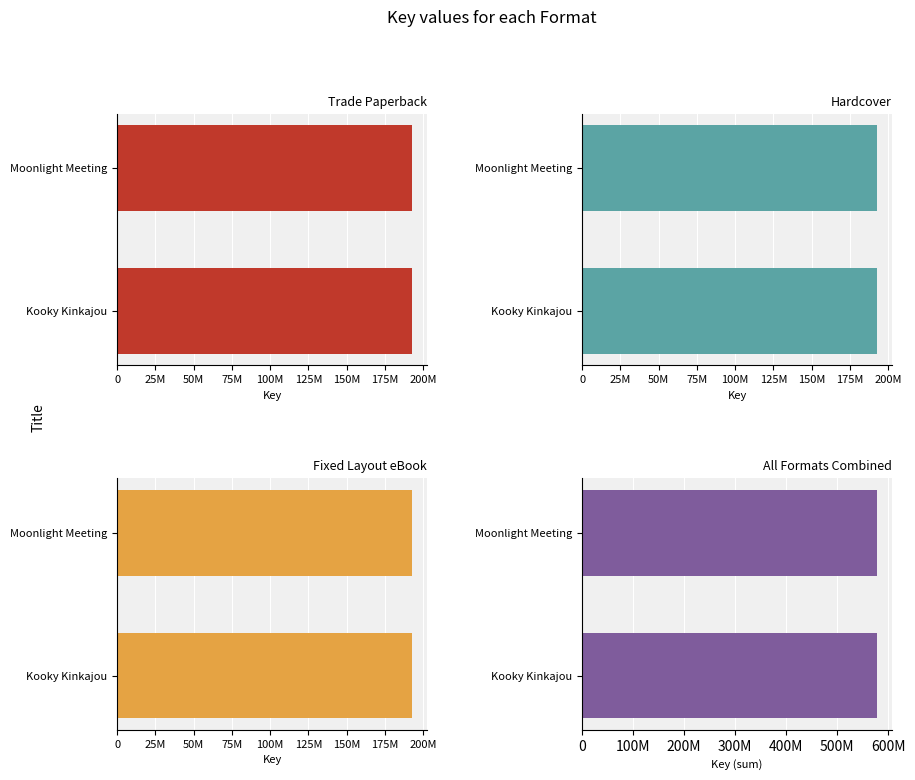

At how many categories does at least one series exceed 199211982?

2